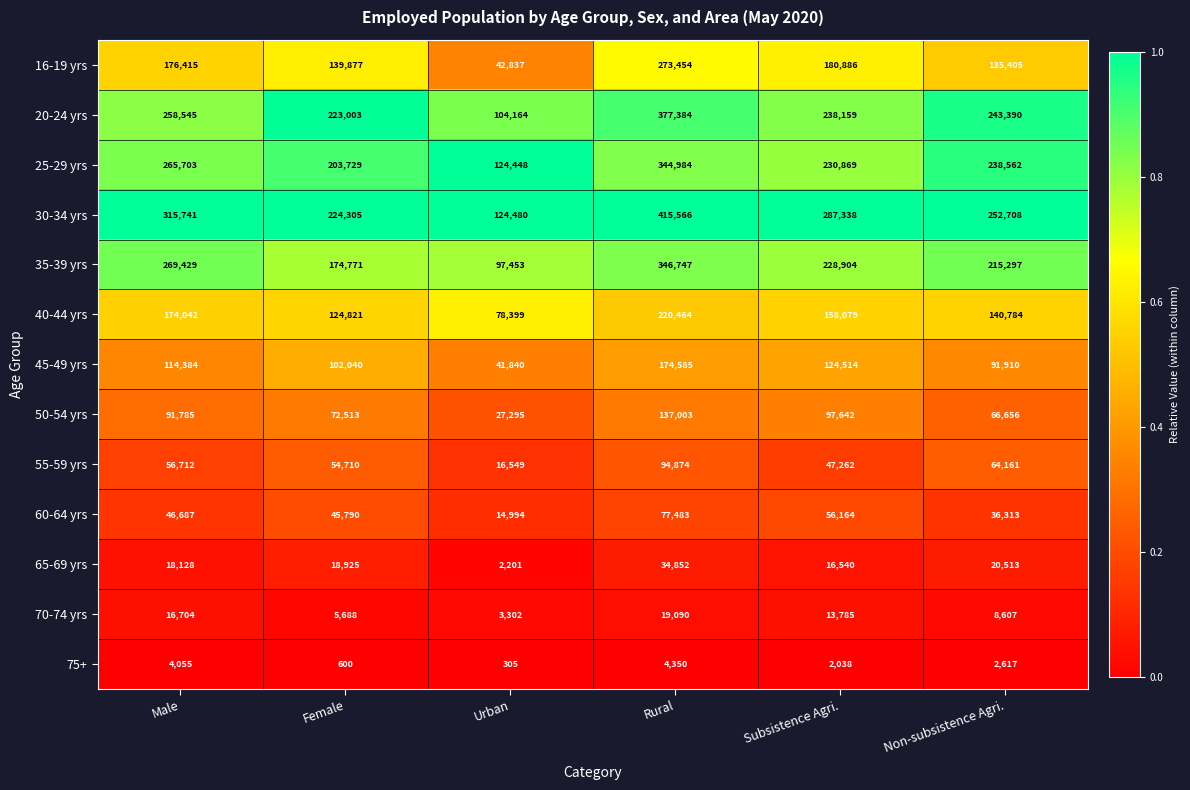

What is the approximate value of 50-54 yrs at Non-subsistence Agri., to the nearest 100?

66700